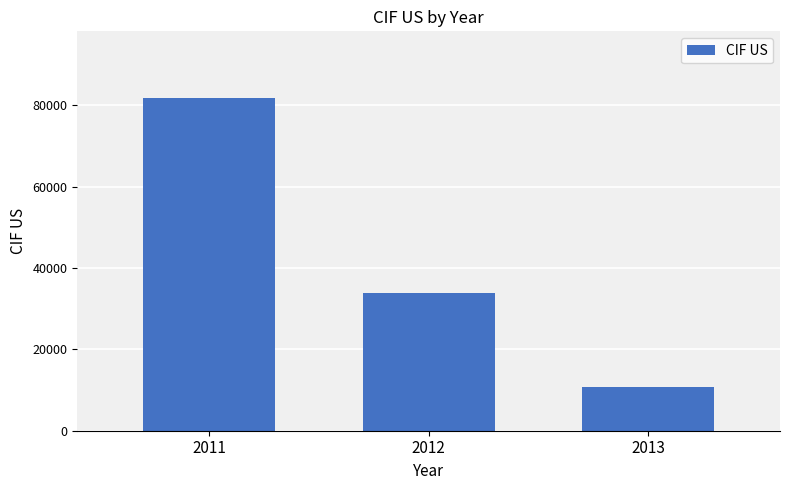

Approximately how many times larger is the value at 2012 compared to 2011?

0.4